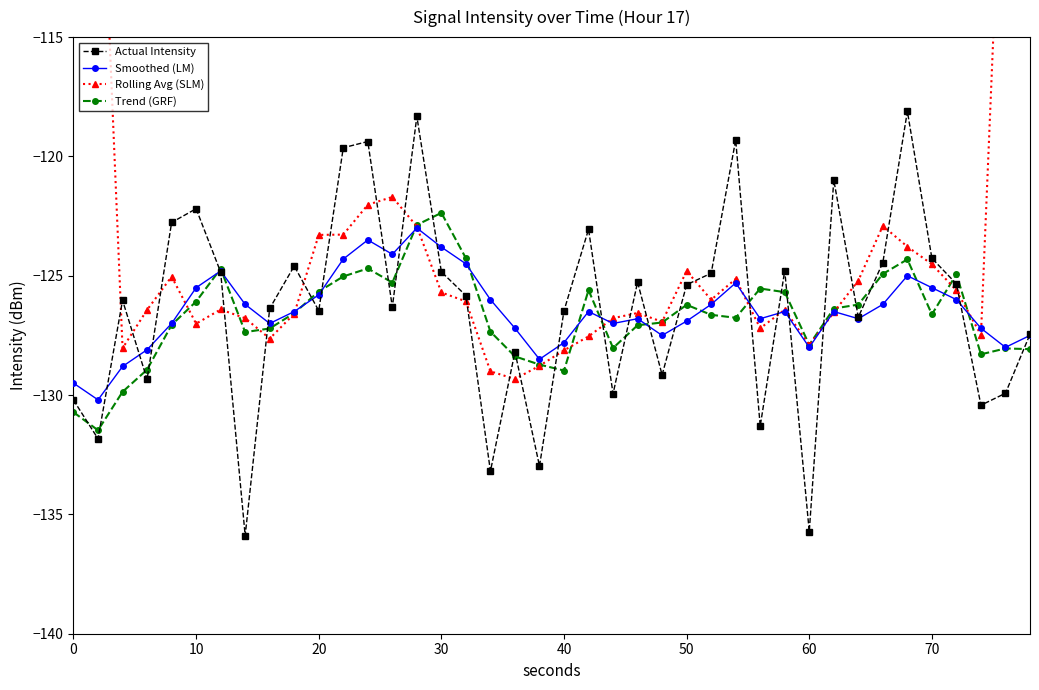

Does the chart have visible grid lines?

No